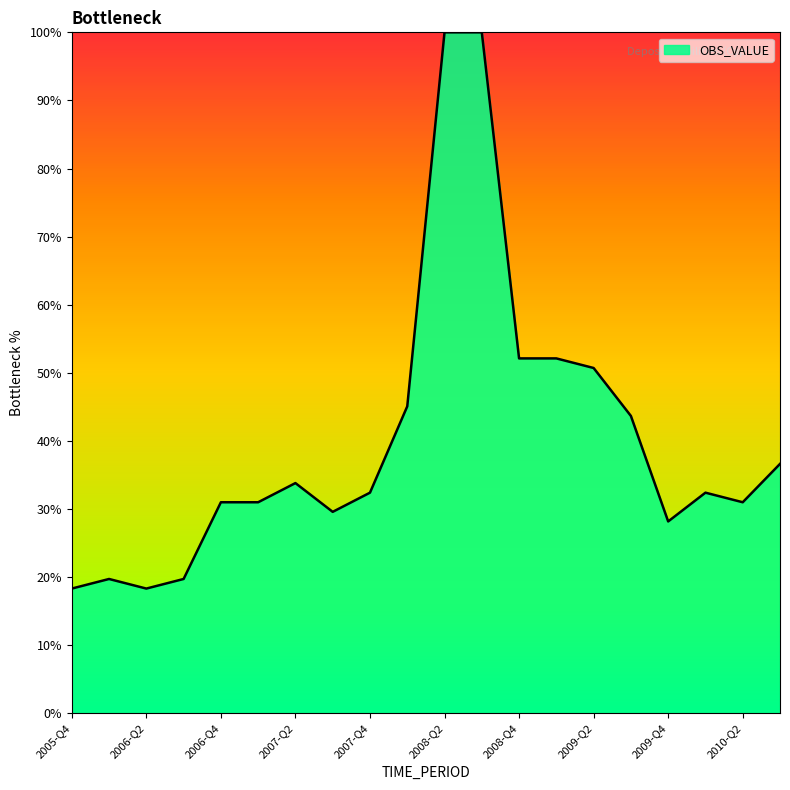

What is the maximum value shown in the chart?

100.0